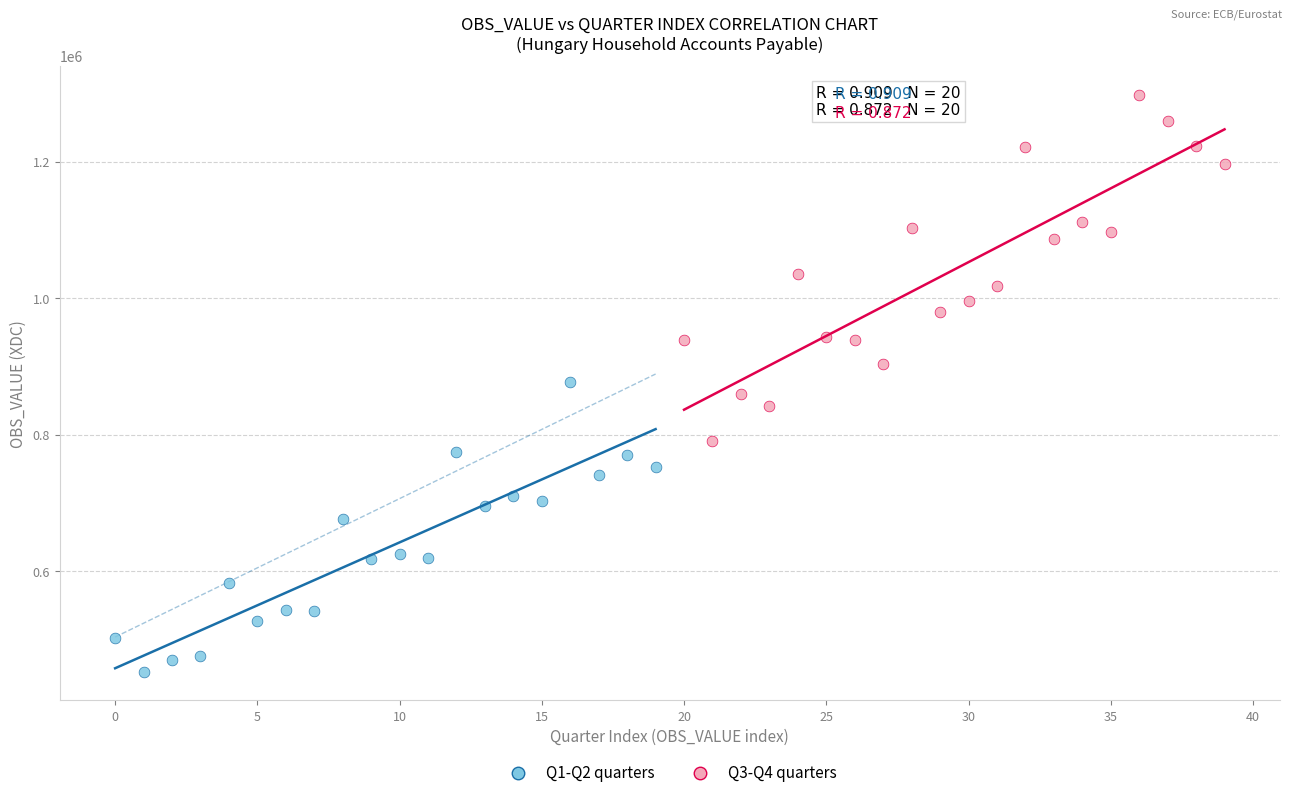

Which series has the largest Y range (max minus min)?

Q3-Q4 quarters